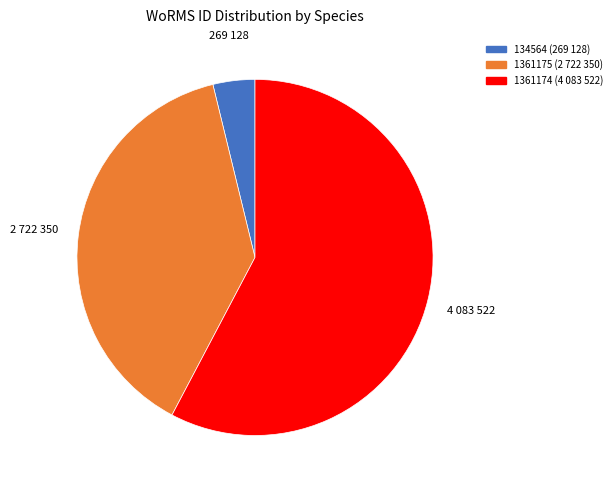

Is there a majority slice in this chart?

Yes